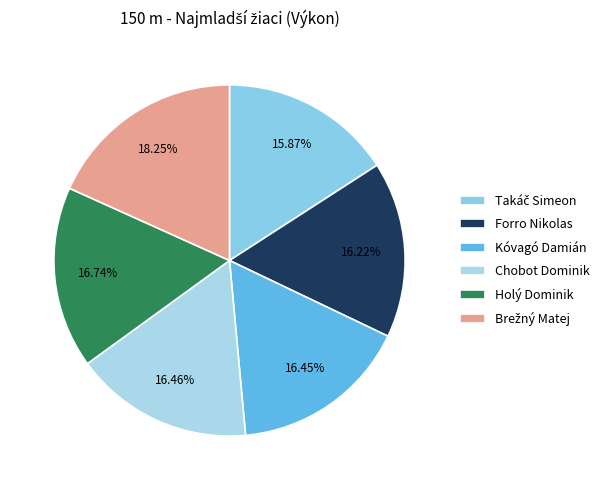

What percentage is the Kóvagó Damián slice, to the nearest percent?

16%